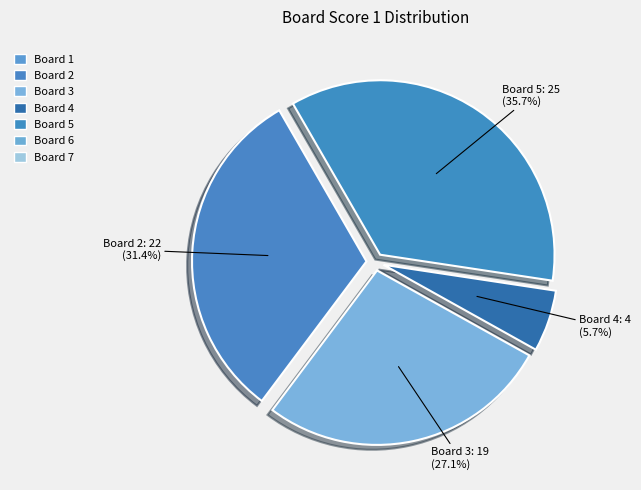

How many segments does this pie chart have?

4